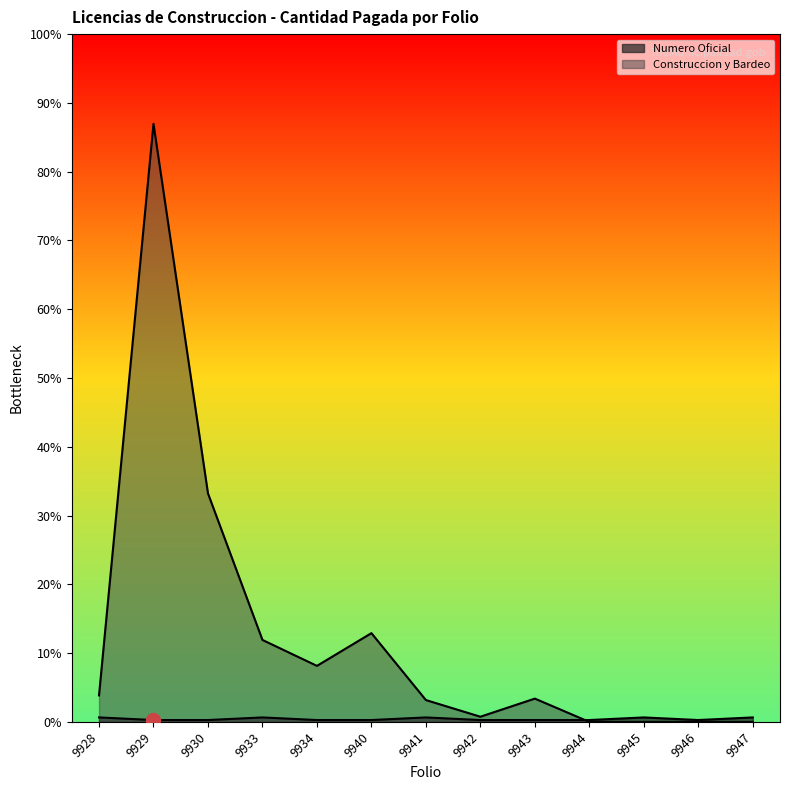

At which category is the sum across all series the highest?

9929